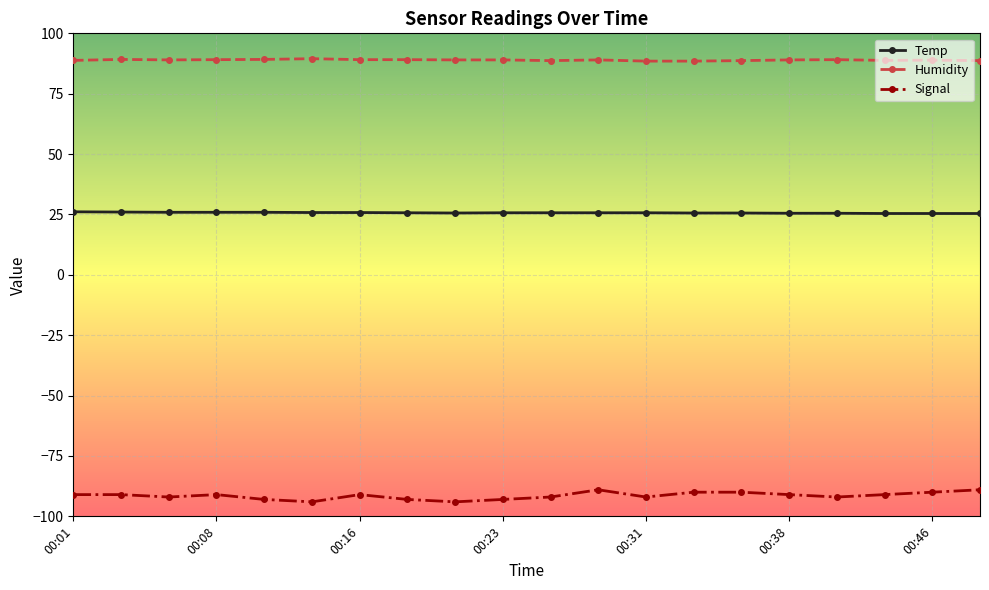

What are all the series names shown in the legend?

Temp, Humidity, Signal